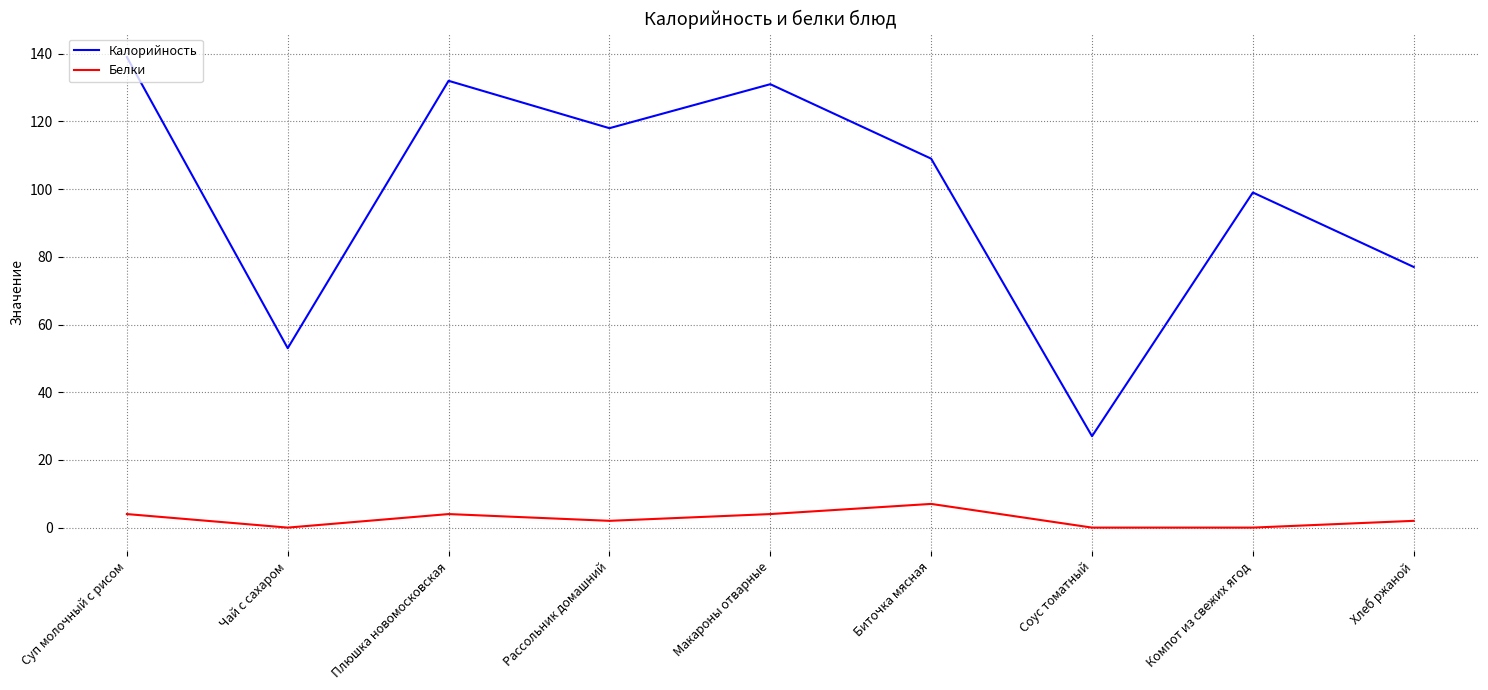

True or false: Белки and Калорийность cross at least once.

False